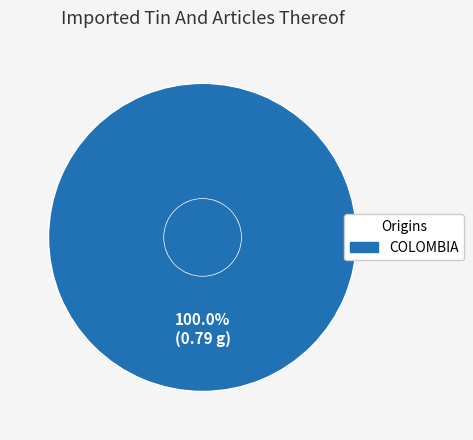

Is there any slice that represents more than half of the pie?

Yes